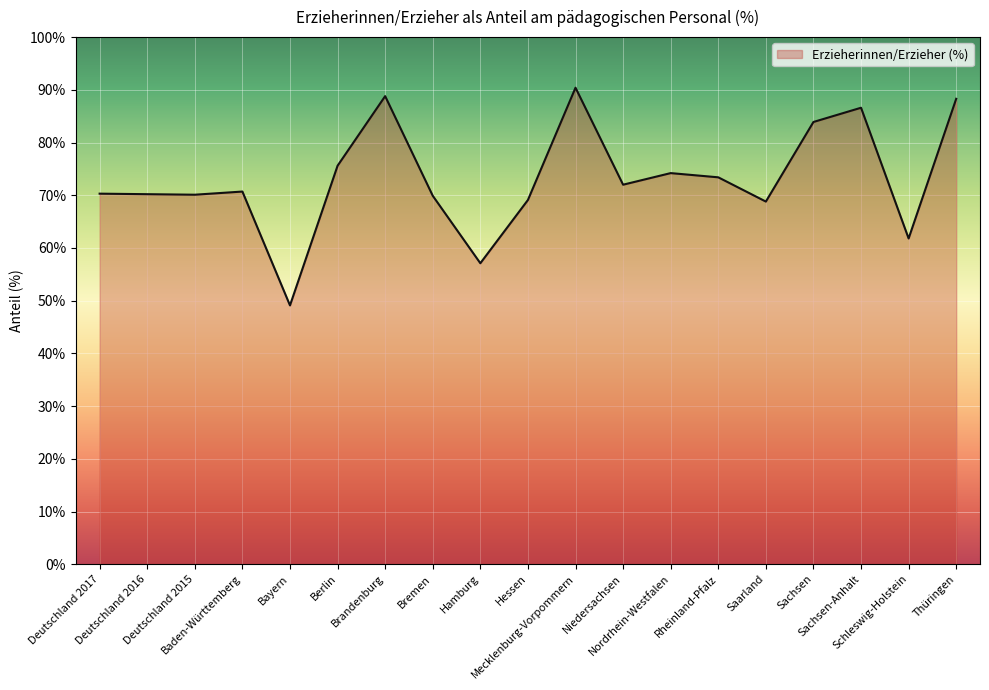

What is the change in value from Deutschland 2016 to Brandenburg?

+18.6